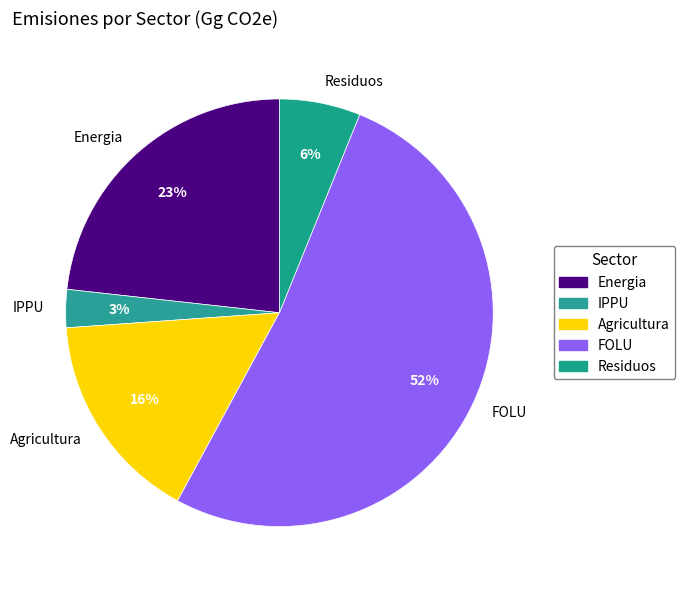

Is it true that FOLU is 60% of the pie?

False